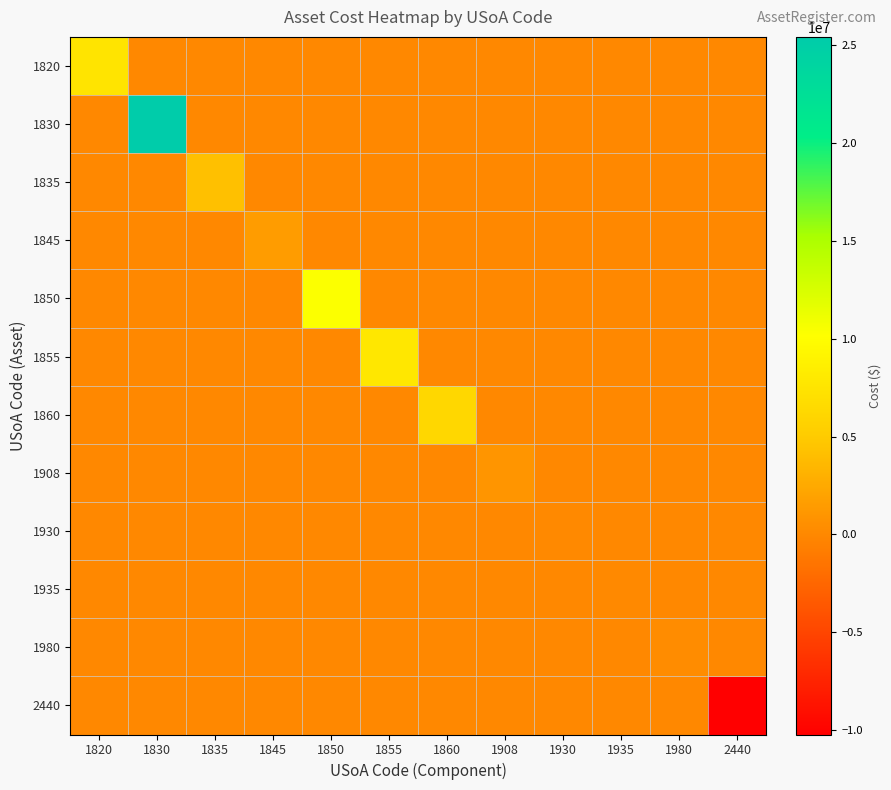

Reading left to right, extract all data points from this chart.

1820: 1820=7470513.1	1830=0.0	1835=0.0	1845=0.0	1850=0.0	1855=0.0	1860=0.0	1908=0.0	1930=0.0	1935=0.0	1980=0.0	2440=0.0
1830: 1820=0.0	1830=25419868.3	1835=0.0	1845=0.0	1850=0.0	1855=0.0	1860=0.0	1908=0.0	1930=0.0	1935=0.0	1980=0.0	2440=0.0
1835: 1820=0.0	1830=0.0	1835=4246660.5	1845=0.0	1850=0.0	1855=0.0	1860=0.0	1908=0.0	1930=0.0	1935=0.0	1980=0.0	2440=0.0
1845: 1820=0.0	1830=0.0	1835=0.0	1845=1479411.8	1850=0.0	1855=0.0	1860=0.0	1908=0.0	1930=0.0	1935=0.0	1980=0.0	2440=0.0
1850: 1820=0.0	1830=0.0	1835=0.0	1845=0.0	1850=10291621.9	1855=0.0	1860=0.0	1908=0.0	1930=0.0	1935=0.0	1980=0.0	2440=0.0
1855: 1820=0.0	1830=0.0	1835=0.0	1845=0.0	1850=0.0	1855=7839260.0	1860=0.0	1908=0.0	1930=0.0	1935=0.0	1980=0.0	2440=0.0
1860: 1820=0.0	1830=0.0	1835=0.0	1845=0.0	1850=0.0	1855=0.0	1860=6262091.2	1908=0.0	1930=0.0	1935=0.0	1980=0.0	2440=0.0
1908: 1820=0.0	1830=0.0	1835=0.0	1845=0.0	1850=0.0	1855=0.0	1860=0.0	1908=1001175.6	1930=0.0	1935=0.0	1980=0.0	2440=0.0
1930: 1820=0.0	1830=0.0	1835=0.0	1845=0.0	1850=0.0	1855=0.0	1860=0.0	1908=0.0	1930=129606.4	1935=0.0	1980=0.0	2440=0.0
1935: 1820=0.0	1830=0.0	1835=0.0	1845=0.0	1850=0.0	1855=0.0	1860=0.0	1908=0.0	1930=0.0	1935=100700.0	1980=0.0	2440=0.0
1980: 1820=0.0	1830=0.0	1835=0.0	1845=0.0	1850=0.0	1855=0.0	1860=0.0	1908=0.0	1930=0.0	1935=0.0	1980=301382.5	2440=0.0
2440: 1820=0.0	1830=0.0	1835=0.0	1845=0.0	1850=0.0	1855=0.0	1860=0.0	1908=0.0	1930=0.0	1935=0.0	1980=0.0	2440=-10225605.1